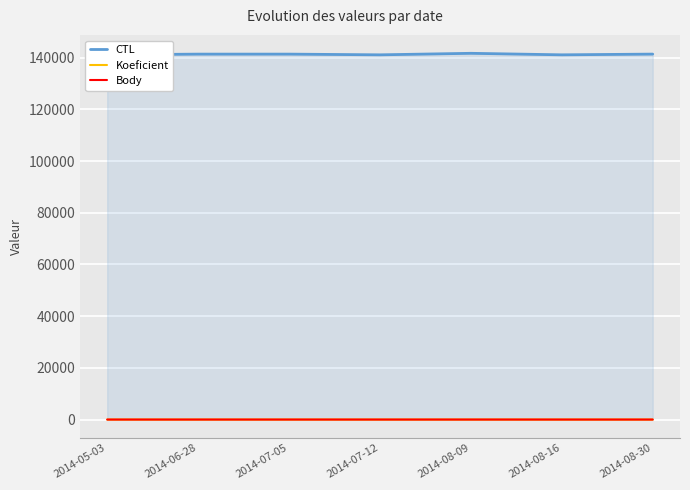

At which category does the chart reach its minimum across all series?

2014-05-03